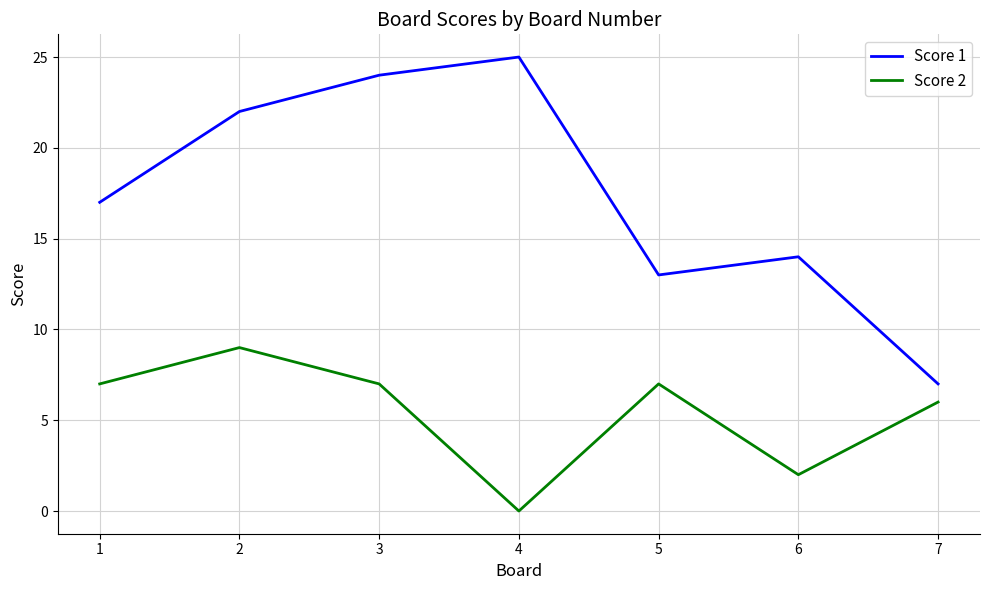

Which series has the largest range (max minus min)?

Score 1